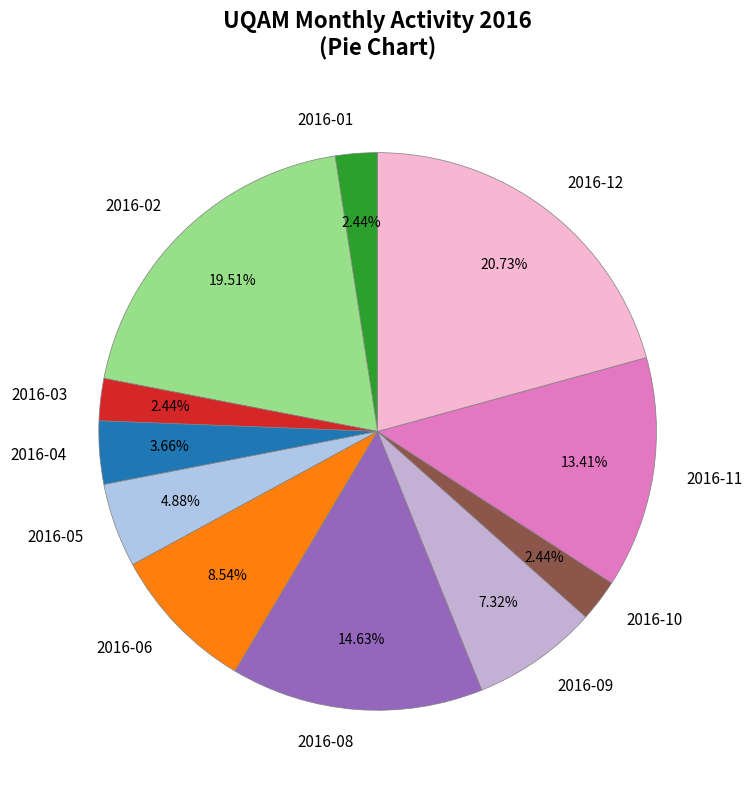

What percentage is NOT represented by 2016-03?

97.6%